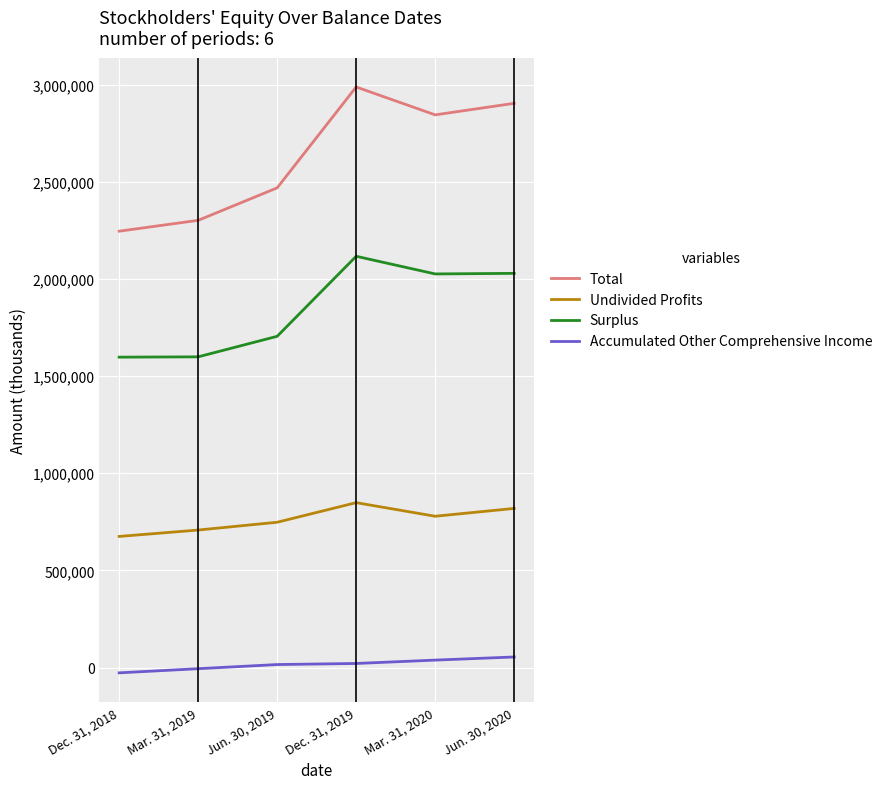

Which series changed the most between Dec. 31, 2018 and Dec. 31, 2019?

Total